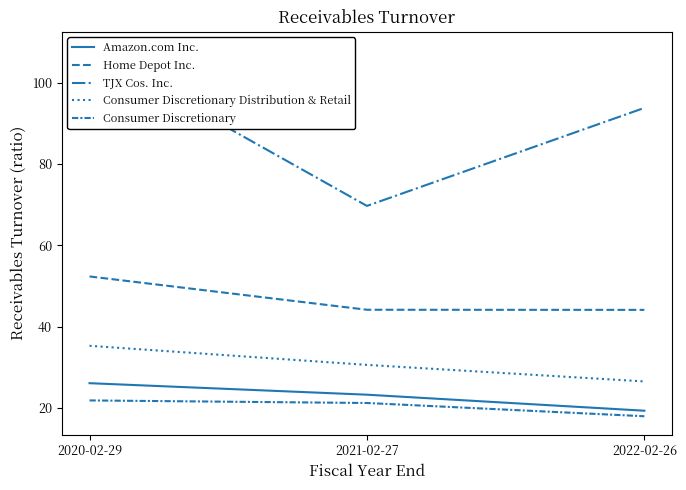

Rank the categories by Home Depot Inc. value from highest to lowest.

2020-02-29, 2021-02-27, 2022-02-26